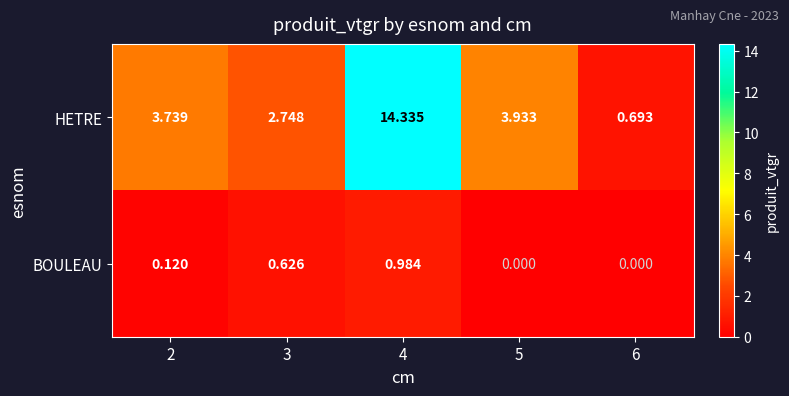

How many data points does each series have?

5